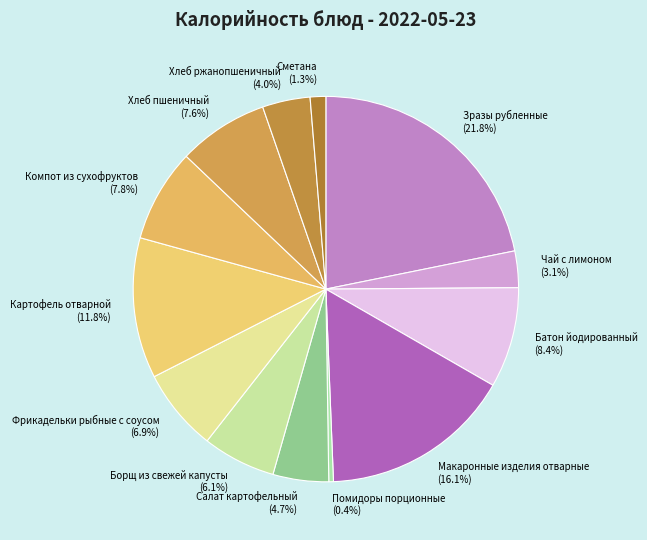

How many slices are in this pie chart?

13